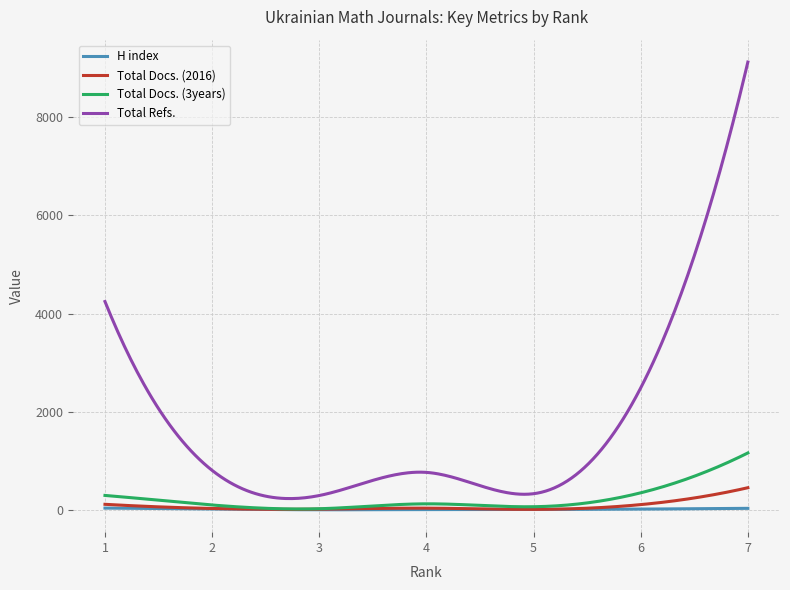

Which series has the largest total across all categories?

Total Refs.